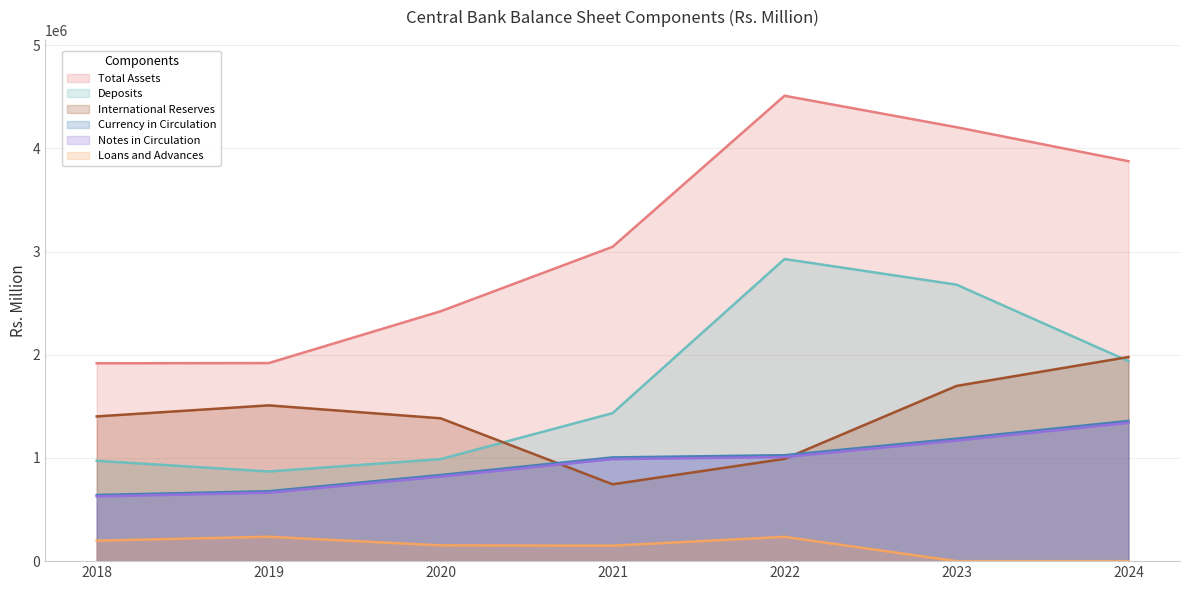

What is the value of the Currency in Circulation point at the 1st from the left?

640942.5